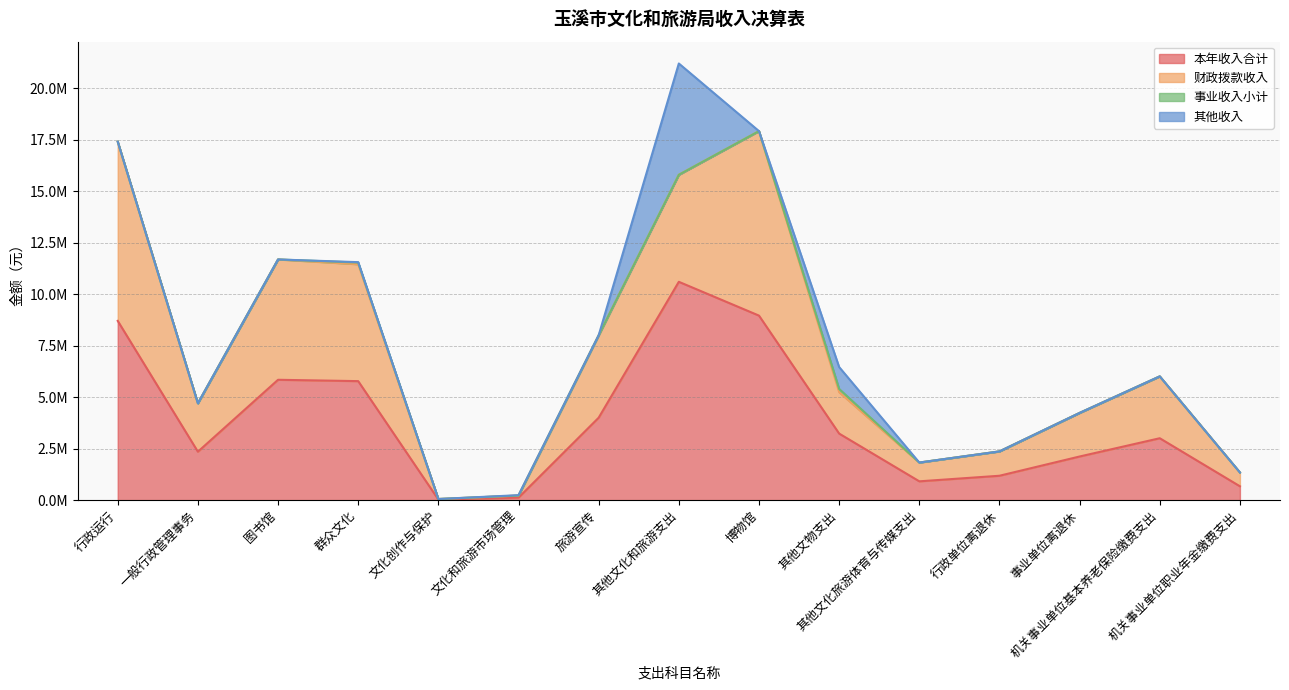

At how many categories does at least one series exceed 3229342?

6